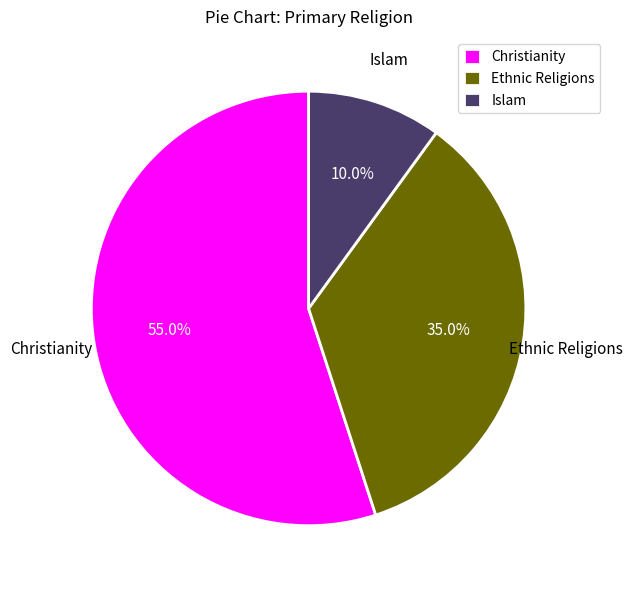

What percentage is the Christianity slice, to the nearest percent?

55%